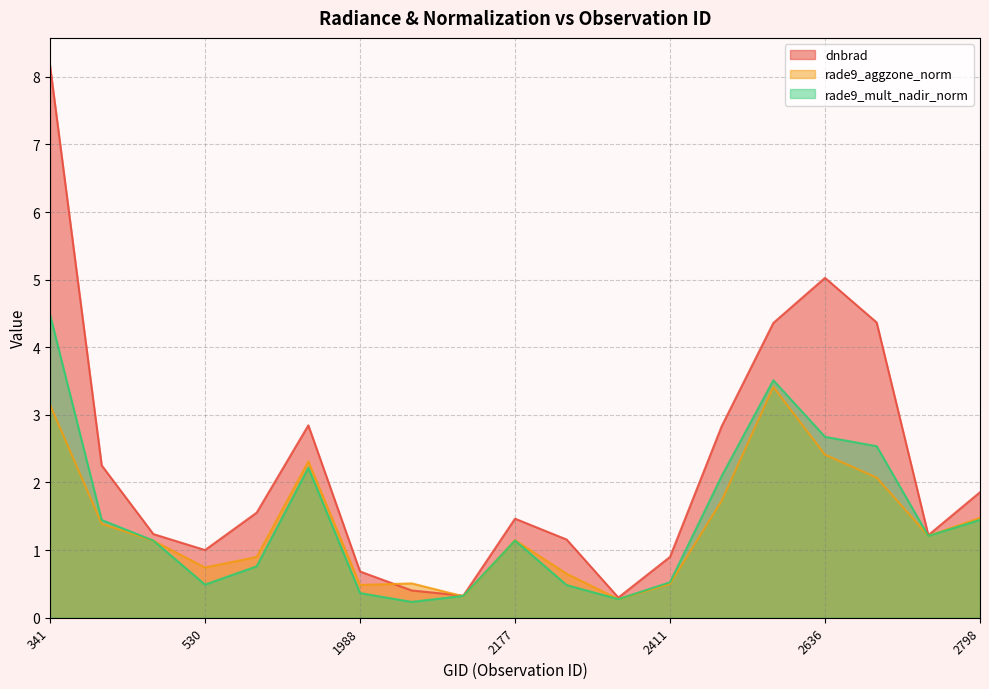

What is the total value across all series at 2051?

1.1